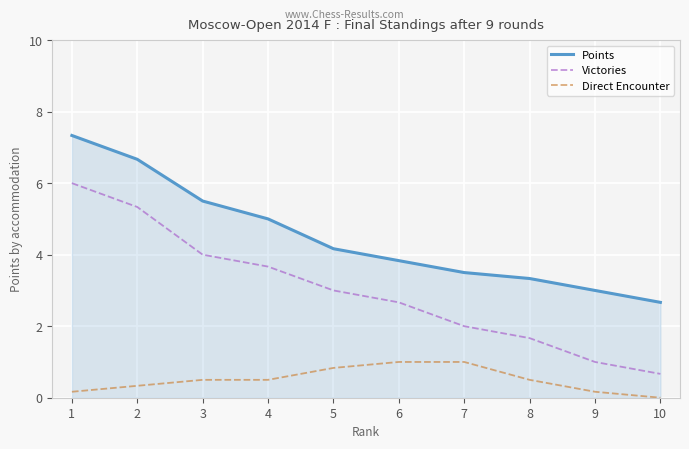

At which label is Direct Encounter closest to 0?

10